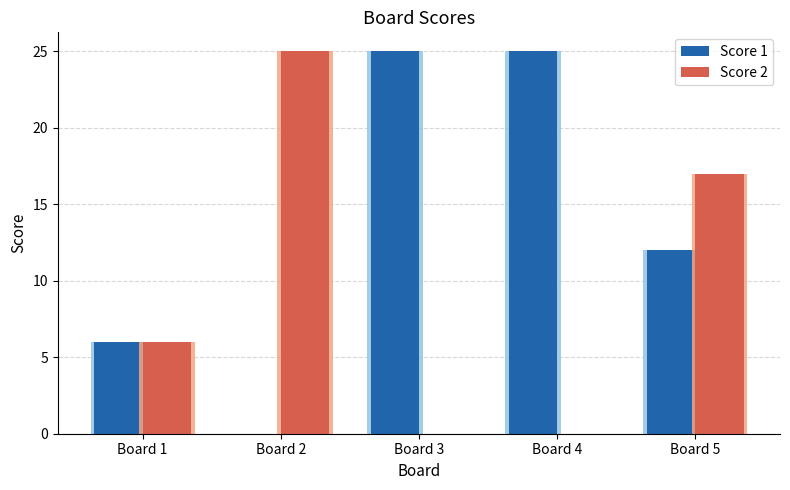

What are all the series names shown in the legend?

Score 1, Score 2